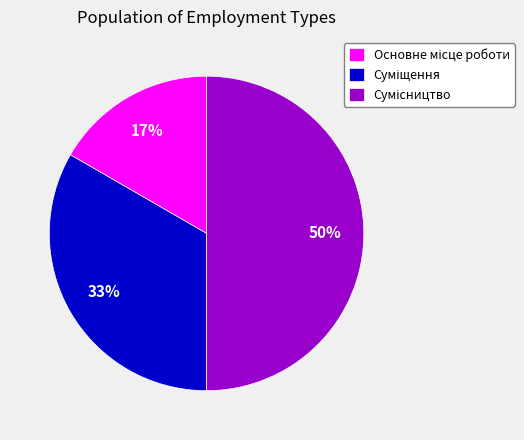

To the nearest percent, what is the average slice percentage?

33%